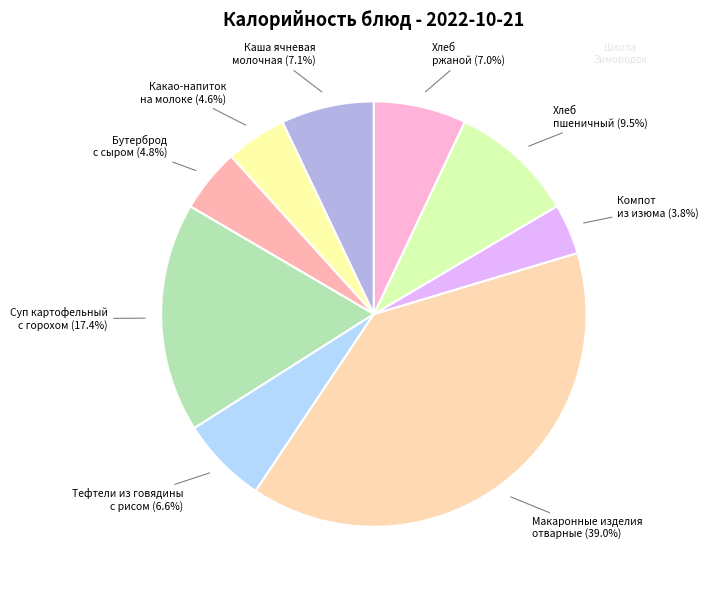

What percentage is the Какао-напиток на молоке slice, to the nearest percent?

5%